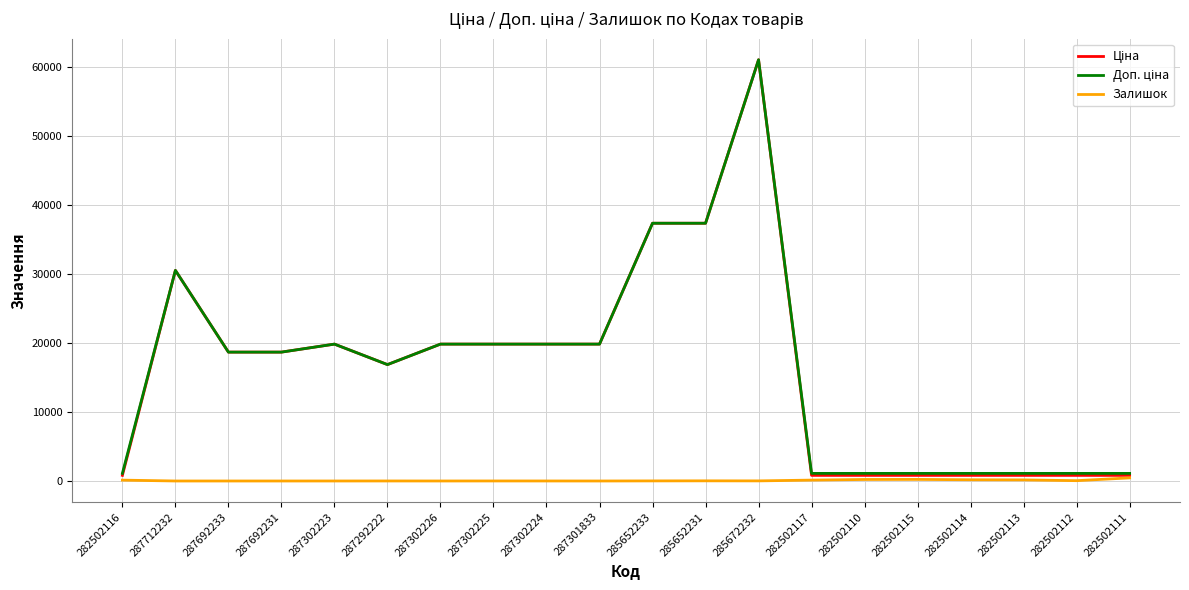

What is the greatest value displayed?

61024.7